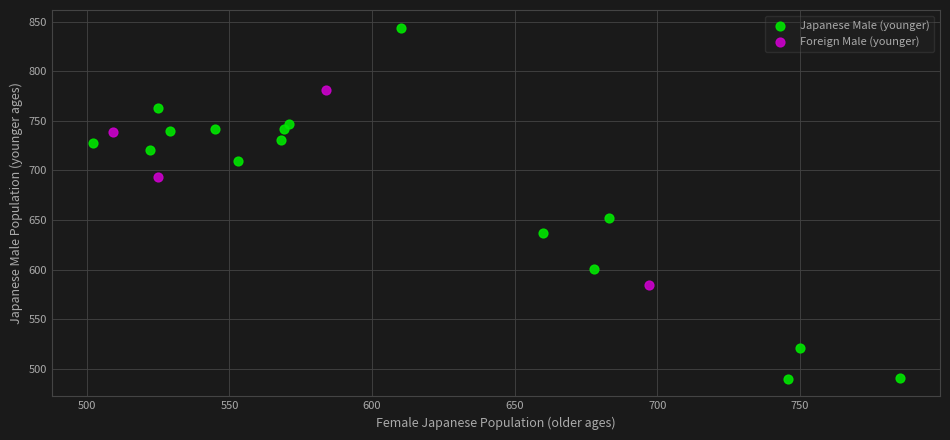

Which series contains the lowest Y value?

Japanese Male (younger)